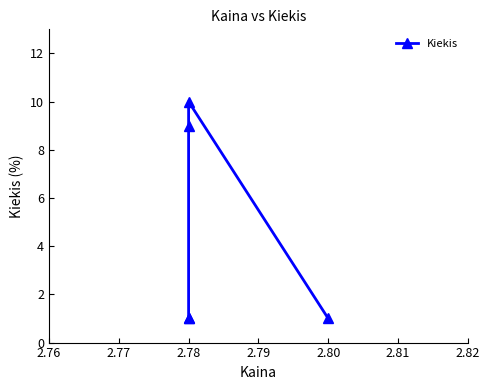

Reading right to left, what are all the values shown in this chart?

1	10	9	1	1